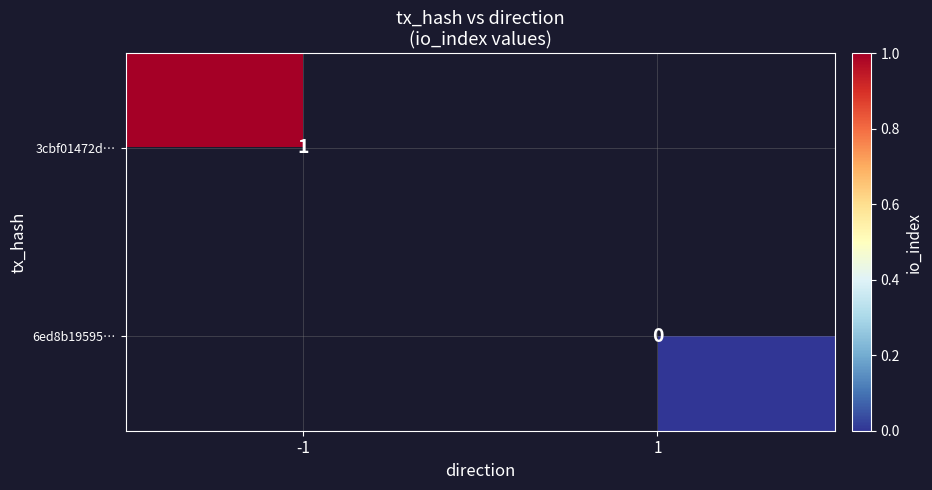

The value of 3cbf01472d… at -1 is 1. True or false?

True